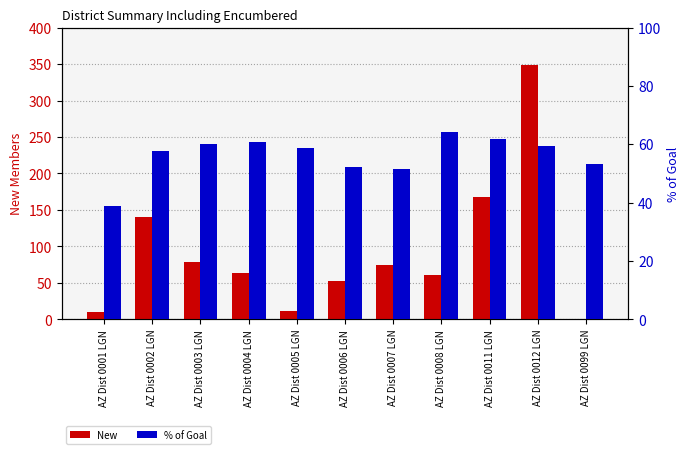

At how many categories does at least one series exceed 209?

1